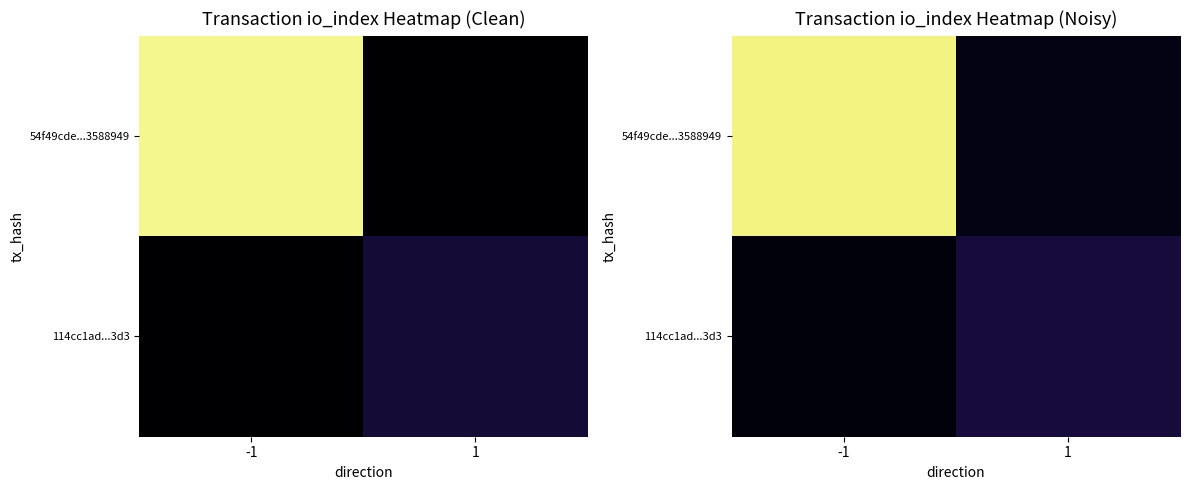

At which label does 114cc1ad...3d3 first exceed 37?

1